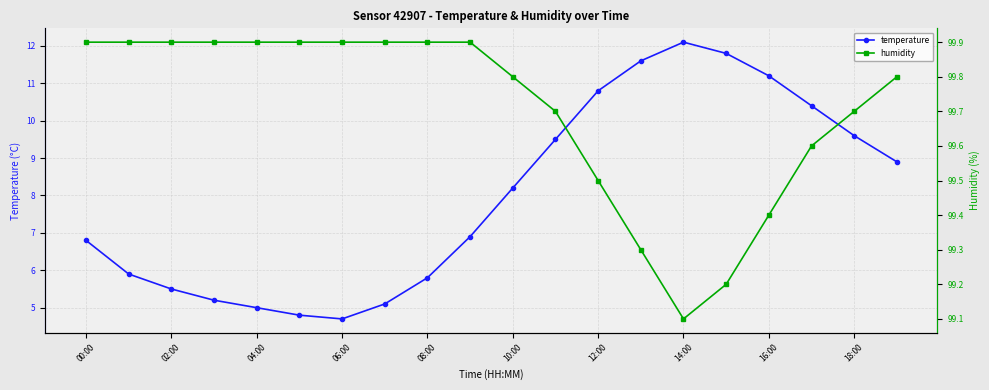

What is the maximum value for humidity?

99.9